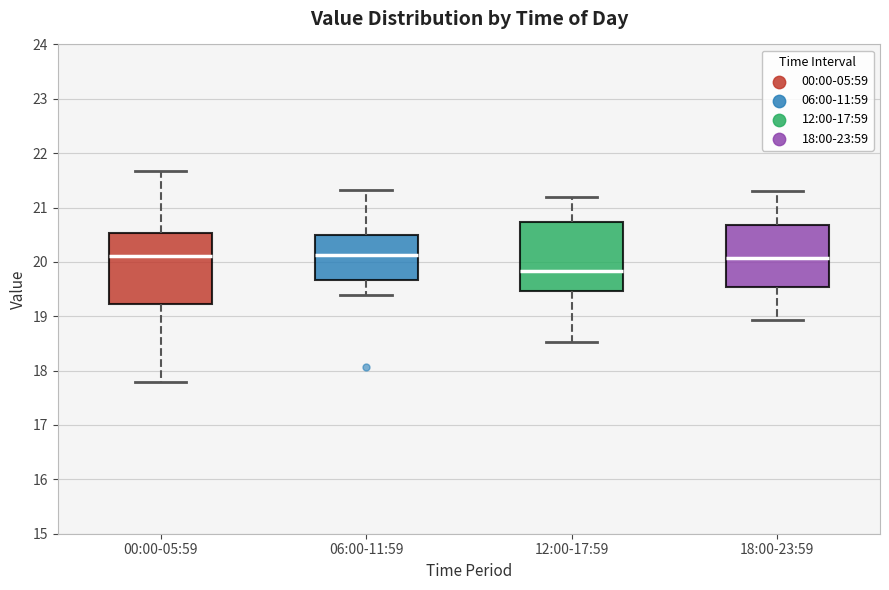

Reading left to right, transcribe this box plot: for each box, give where its median line is, the range the box spans, and where its two whiskers end, as read against the y-axis. The values are not printed on the chart, so give them approximately, as read against the axis.

00:00-05:59: median 20.1, box 19.2 to 20.5, whiskers 17.8 to 21.7
06:00-11:59: median 20.1, box 19.7 to 20.5, whiskers 19.4 to 21.3
12:00-17:59: median 19.8, box 19.5 to 20.7, whiskers 18.5 to 21.2
18:00-23:59: median 20.1, box 19.5 to 20.7, whiskers 18.9 to 21.3